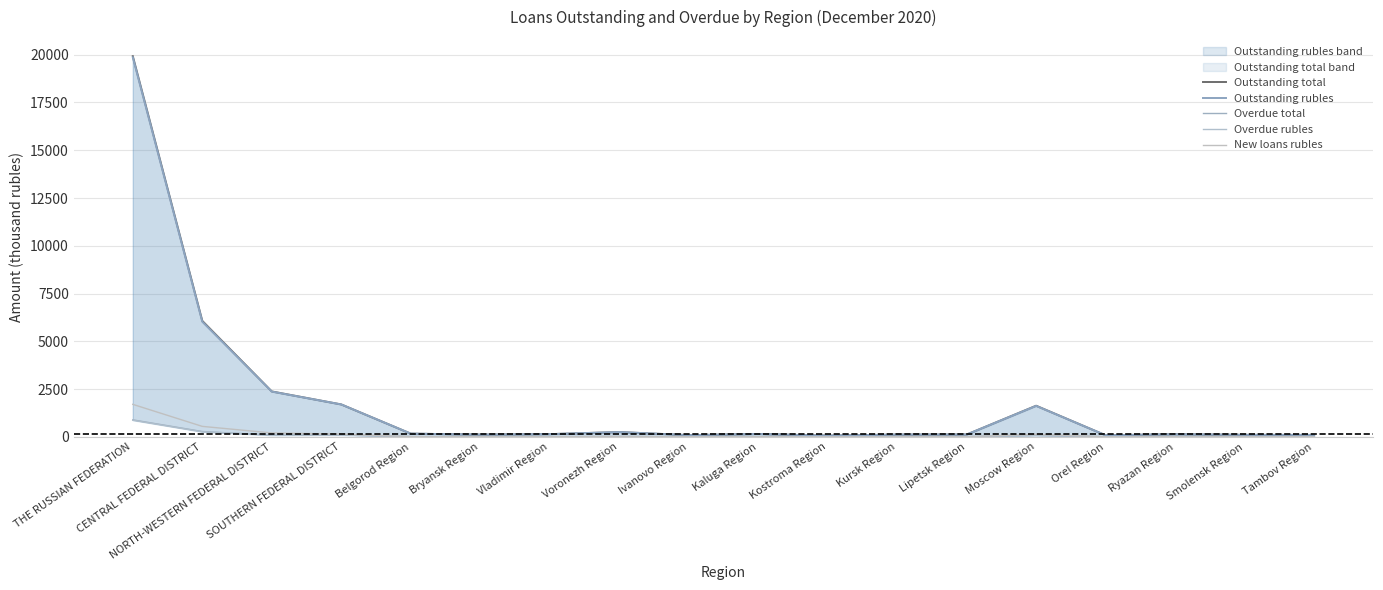

True or false: New loans rubles has more than 1 interior local peaks.

True